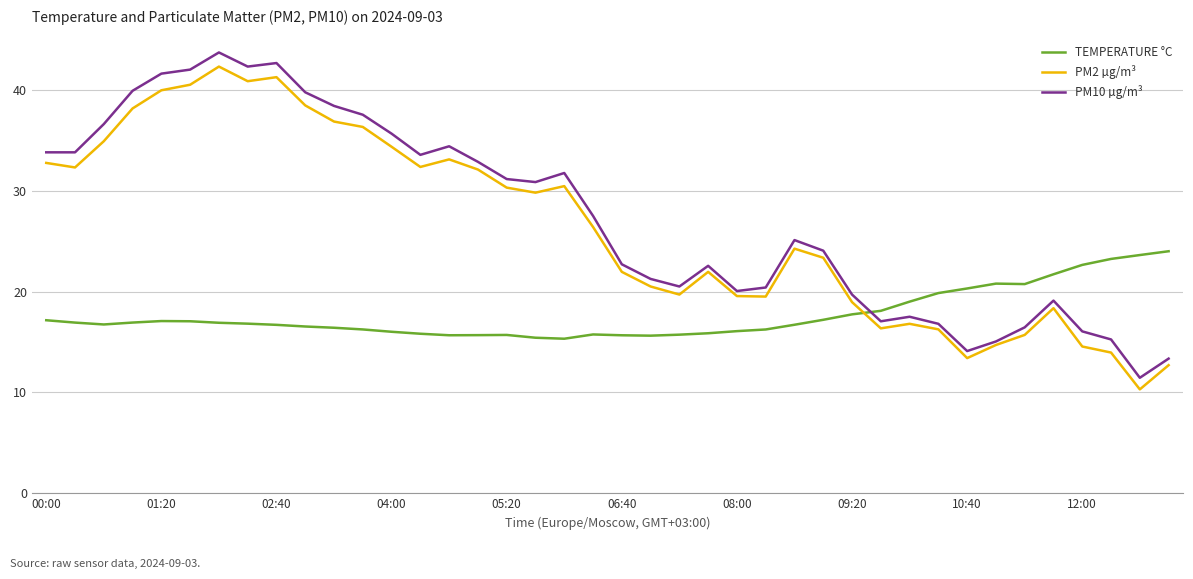

What is the maximum value shown in the chart?

43.7